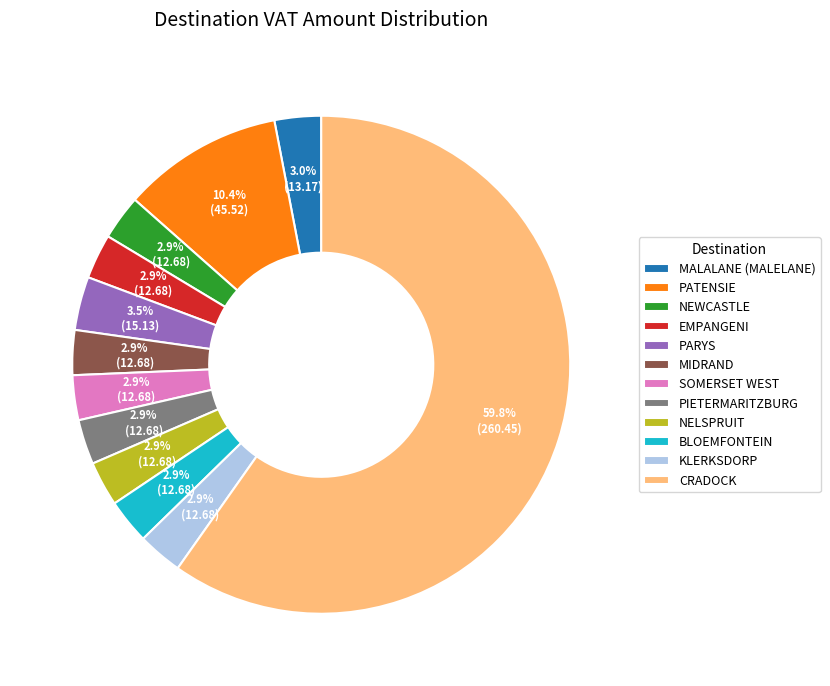

Which slice is the largest?

CRADOCK